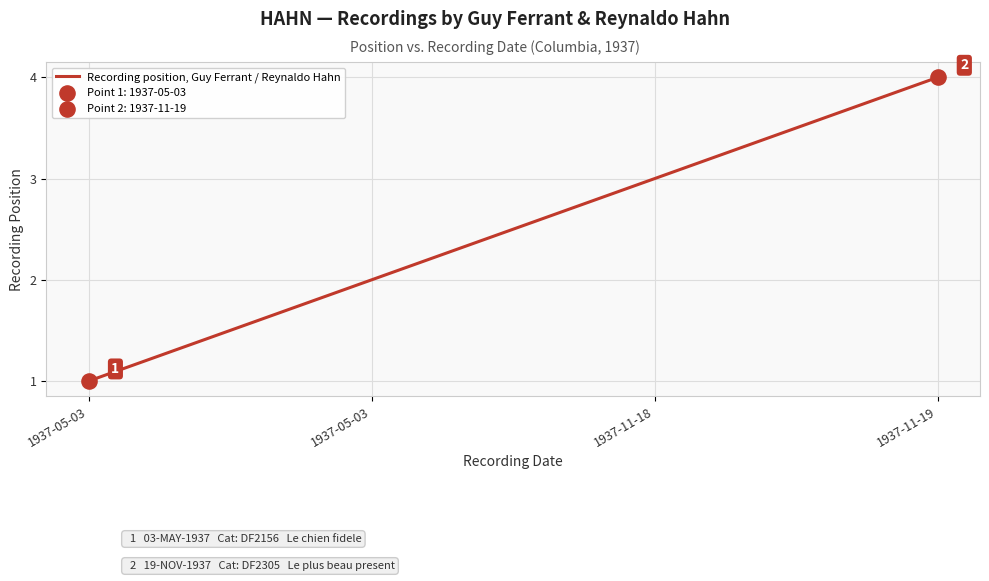

What is the change in value from 1937-05-03 to 1937-11-18?

+1